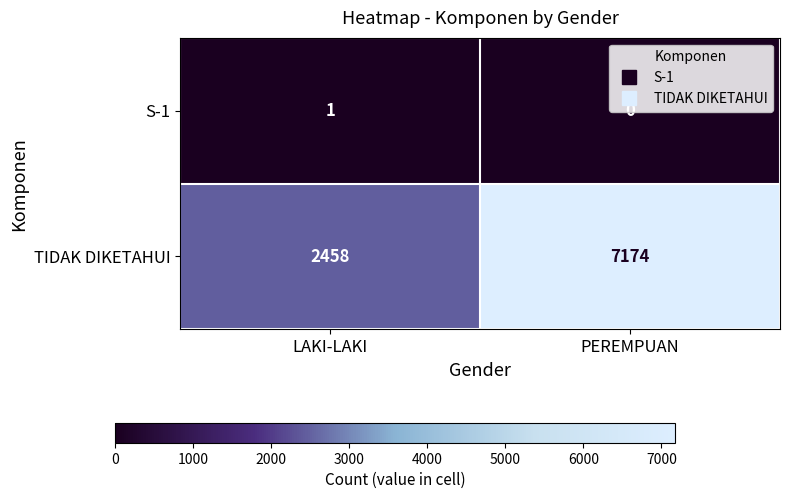

Is it true that TIDAK DIKETAHUI equals 2458 at LAKI-LAKI?

True